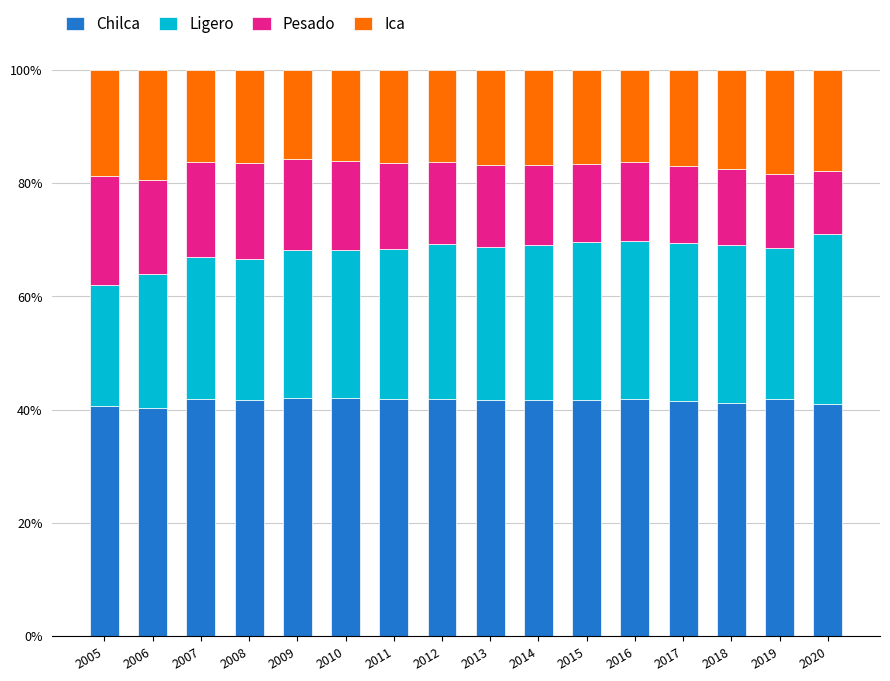

The value of Chilca at 2013 is 71.3. True or false?

False